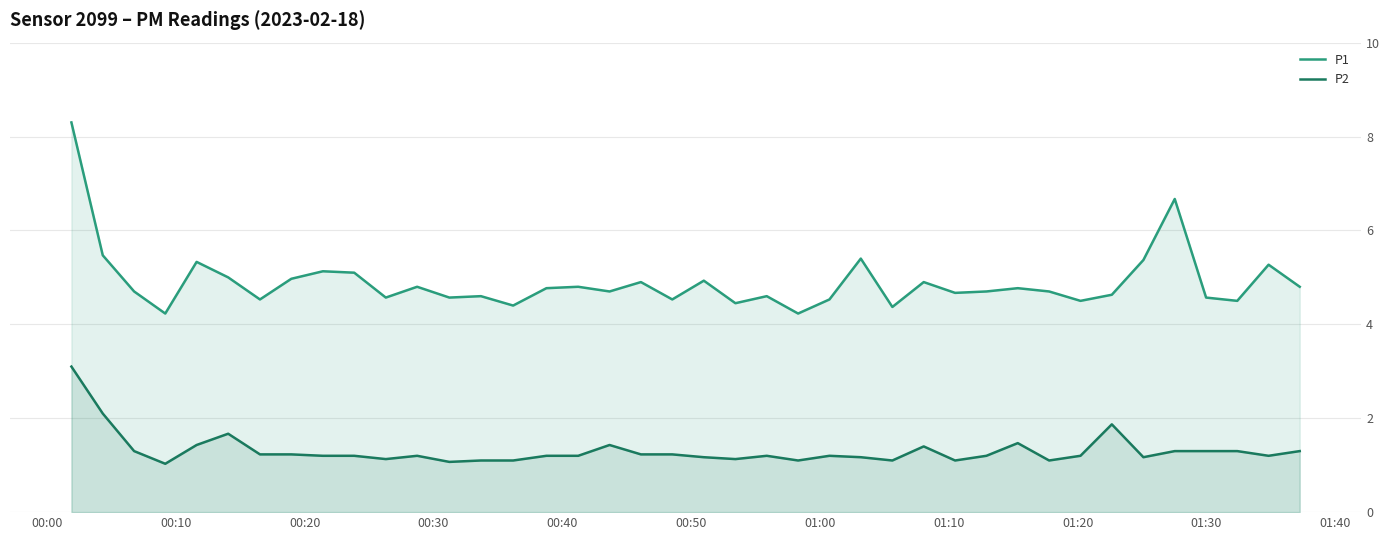

What is the maximum value for P2?

3.1